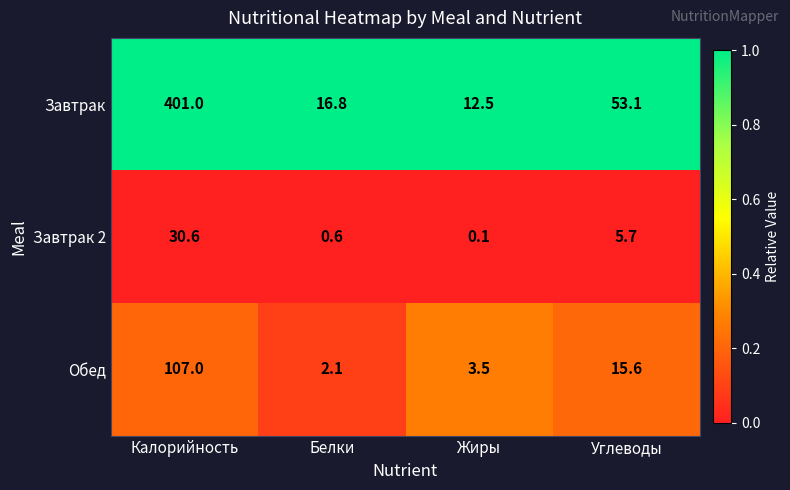

What is the greatest value displayed?

401.0